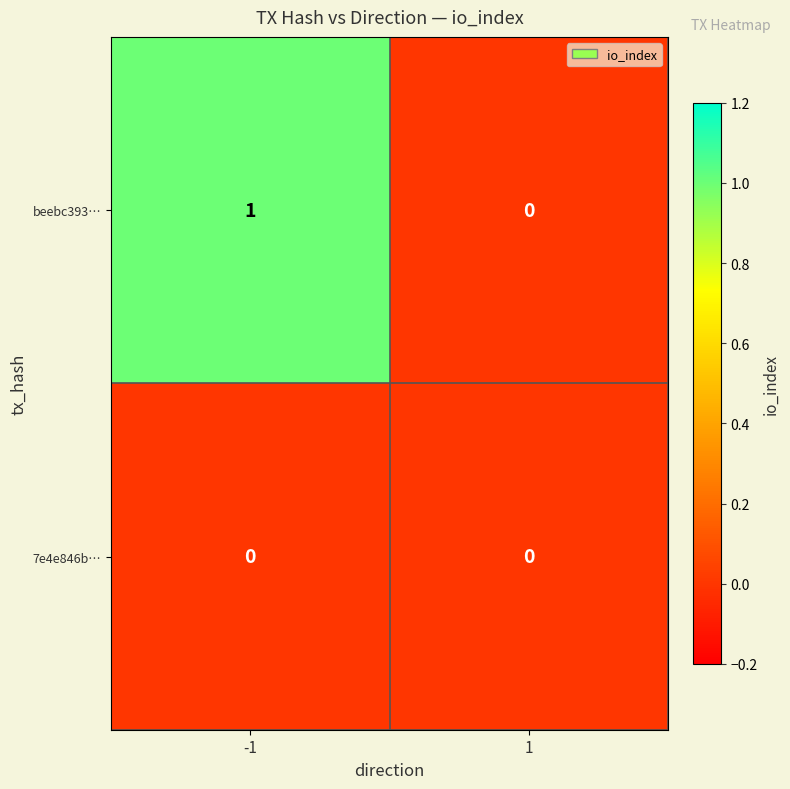

At -1, list the series in order from largest to smallest.

beebc393…, 7e4e846b…